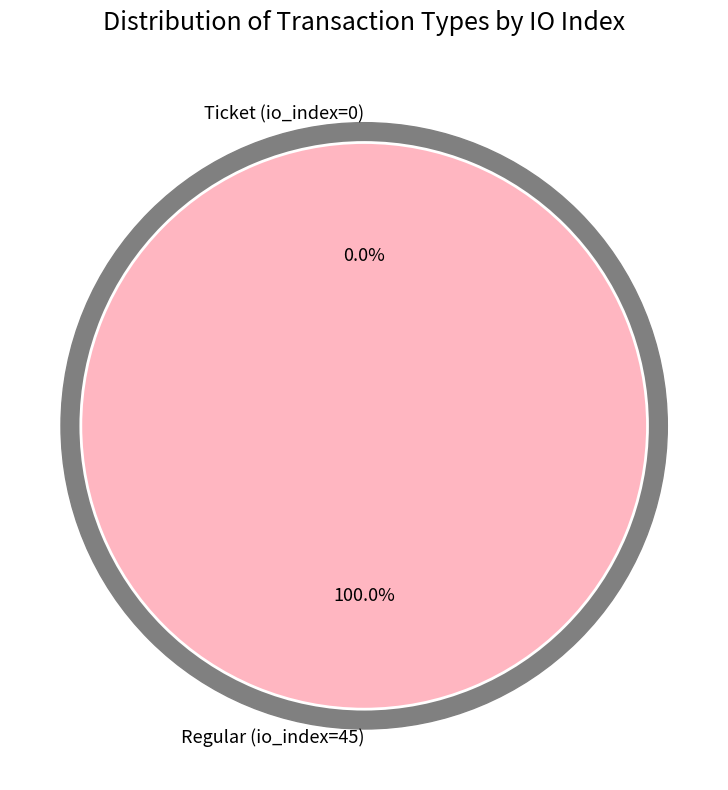

To the nearest percent, what percentage of the pie is Regular (io_index=45)?

100%